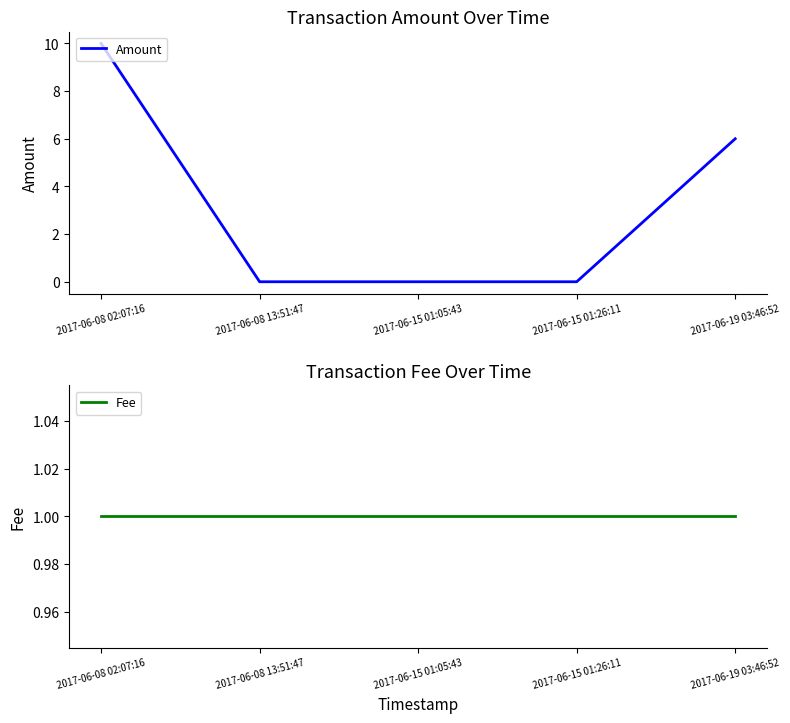

What is the difference between the maximum and second lowest values in the Amount series?

10